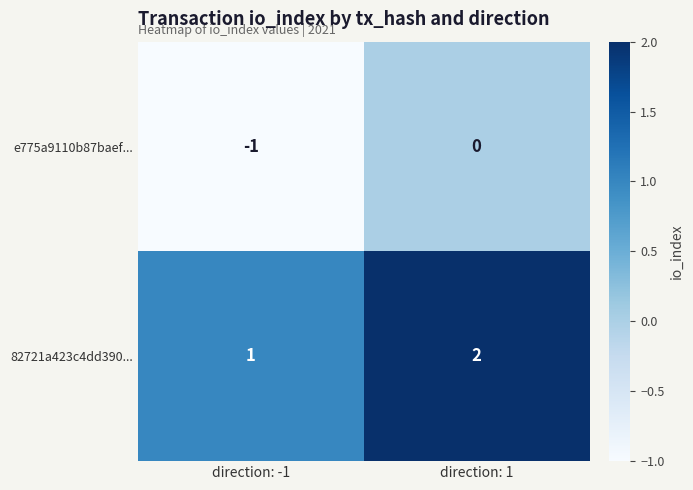

What is the sum of the 82721a423c4dd390... values at direction: -1 and direction: 1?

3